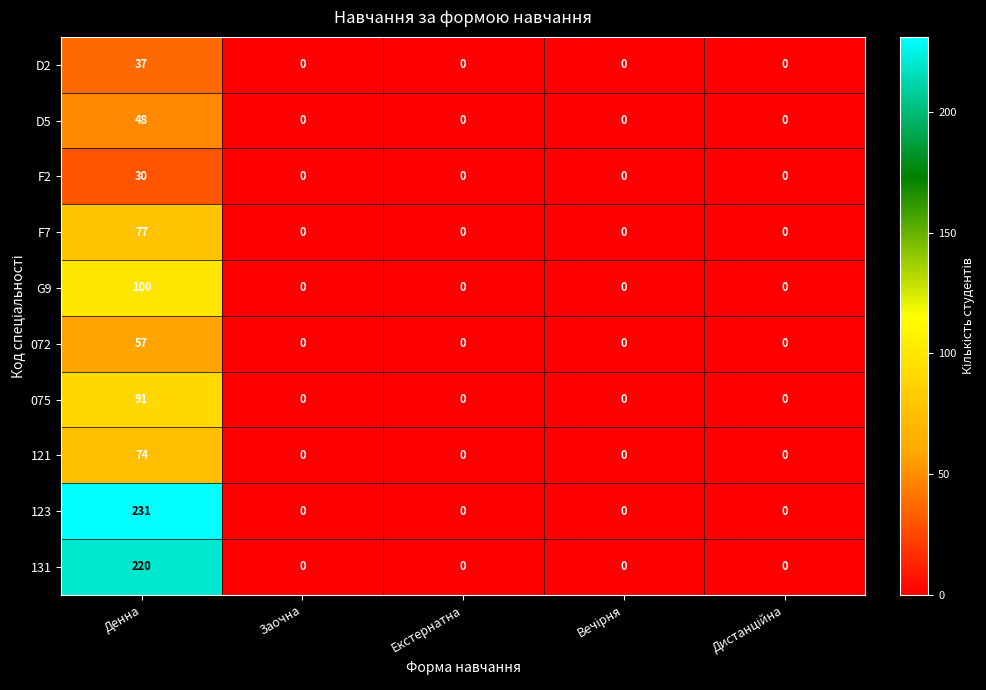

What is the spread (max minus min) of values at Денна?

201